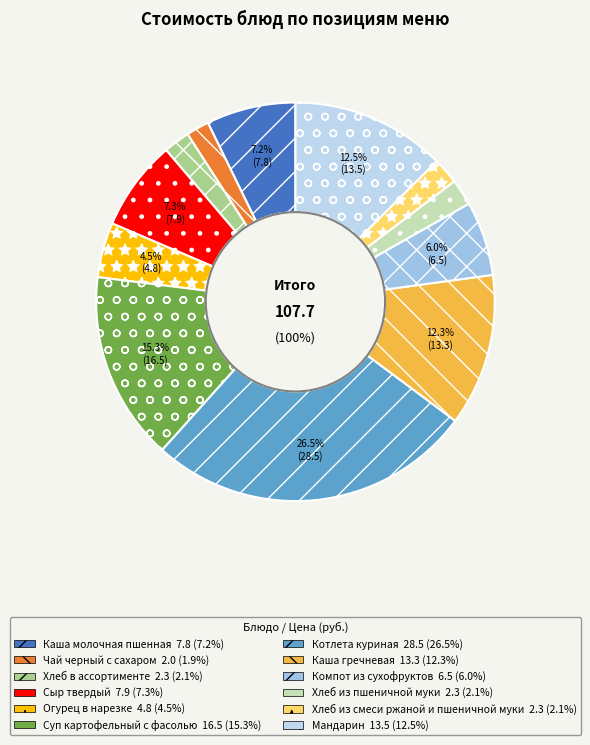

Does any single category account for the majority?

No